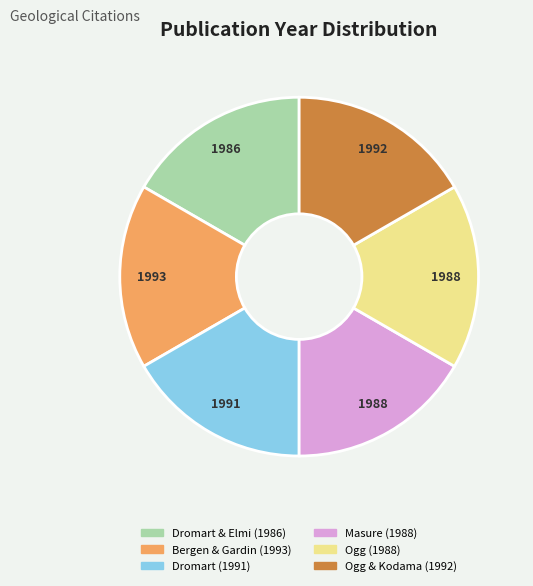

Does Ogg & Kodama (1992) account for over 50% of the chart?

No